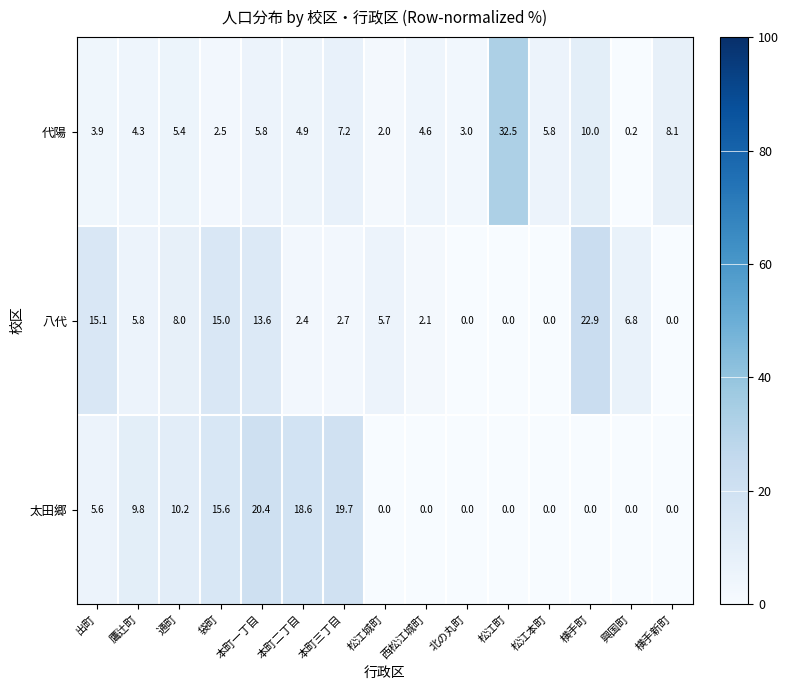

Which category has the highest value in the 代陽 series?

松江町